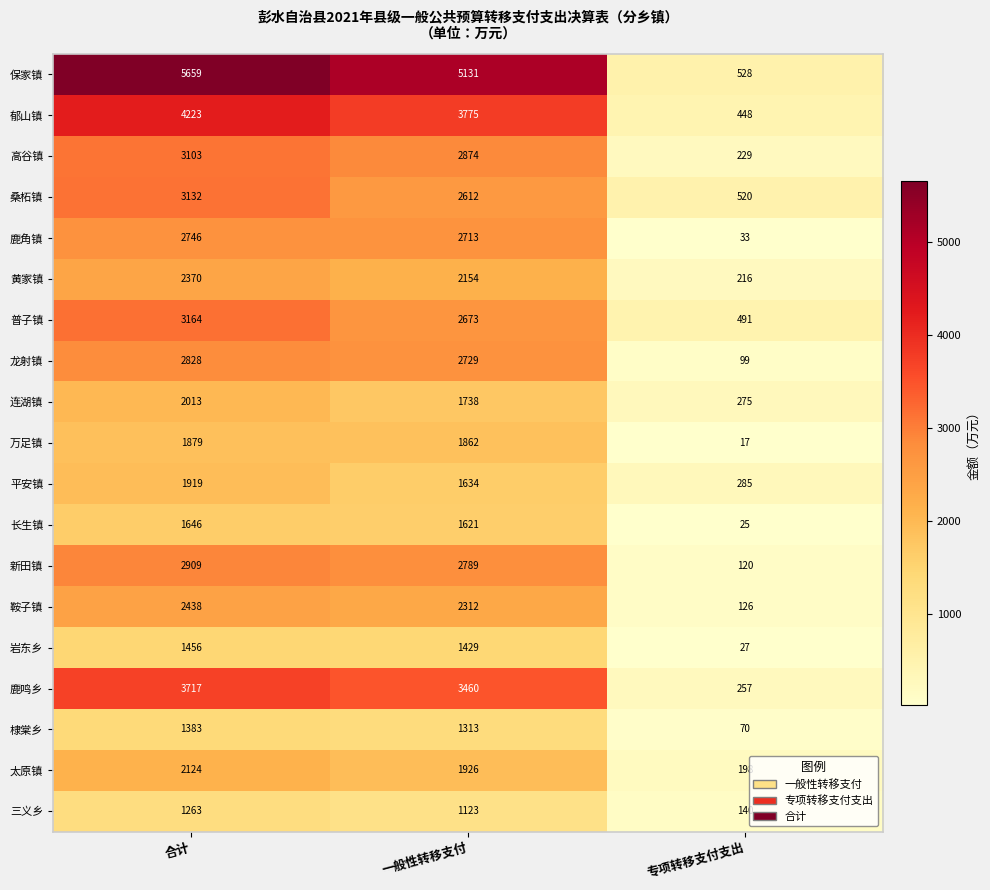

What is the average value of the 保家镇 series?

3773